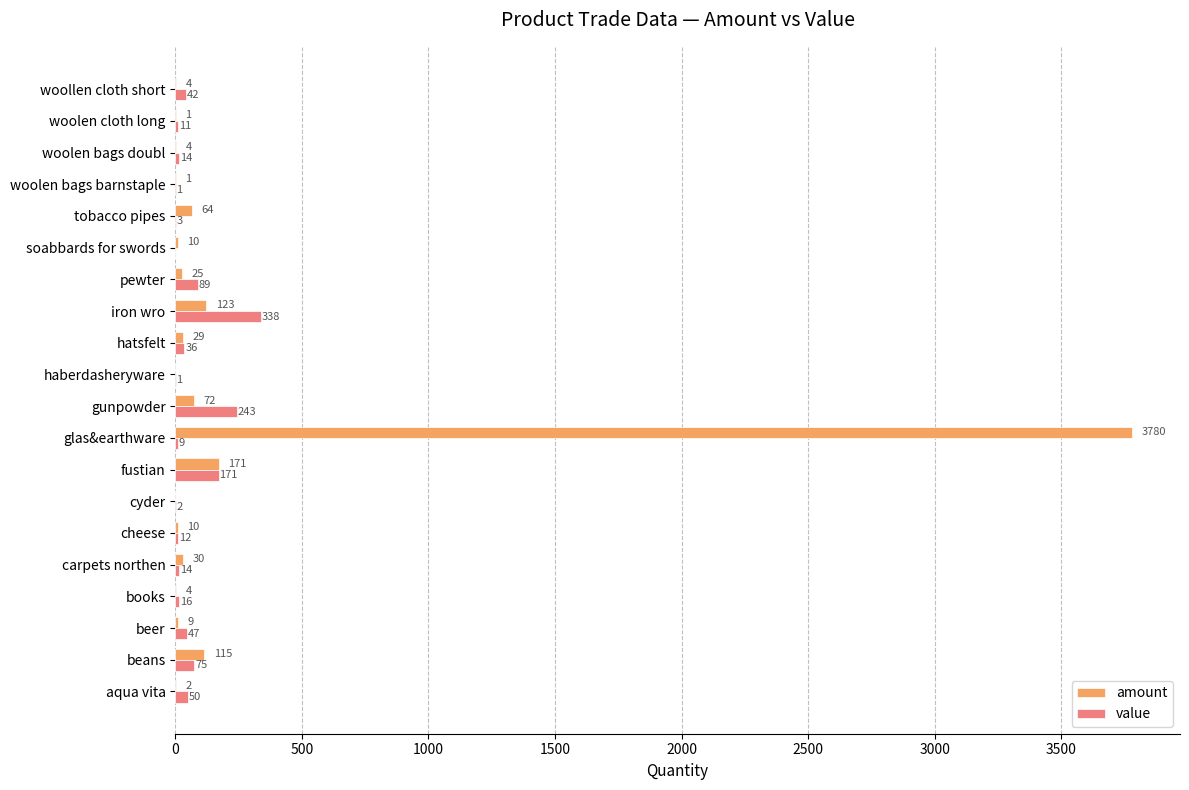

What is the maximum value shown in the chart?

3780